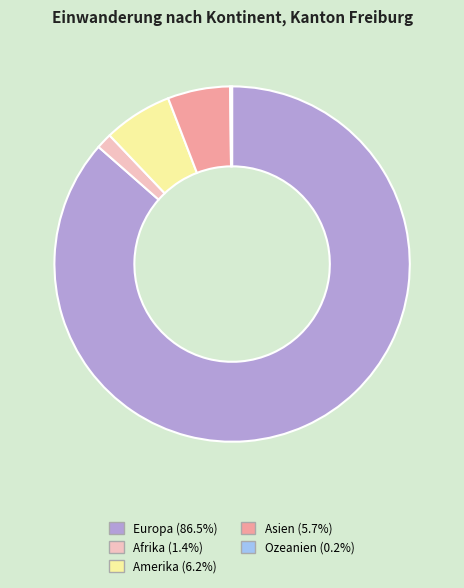

What is the largest slice in the pie chart?

Europa